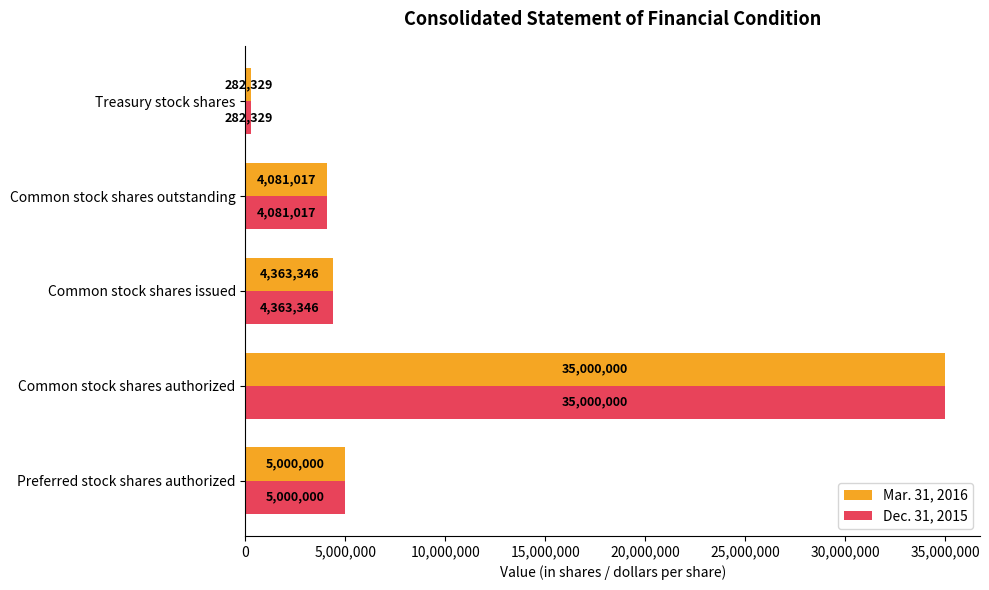

Is it true that Dec. 31, 2015 equals 1656474 at Common stock shares outstanding?

False